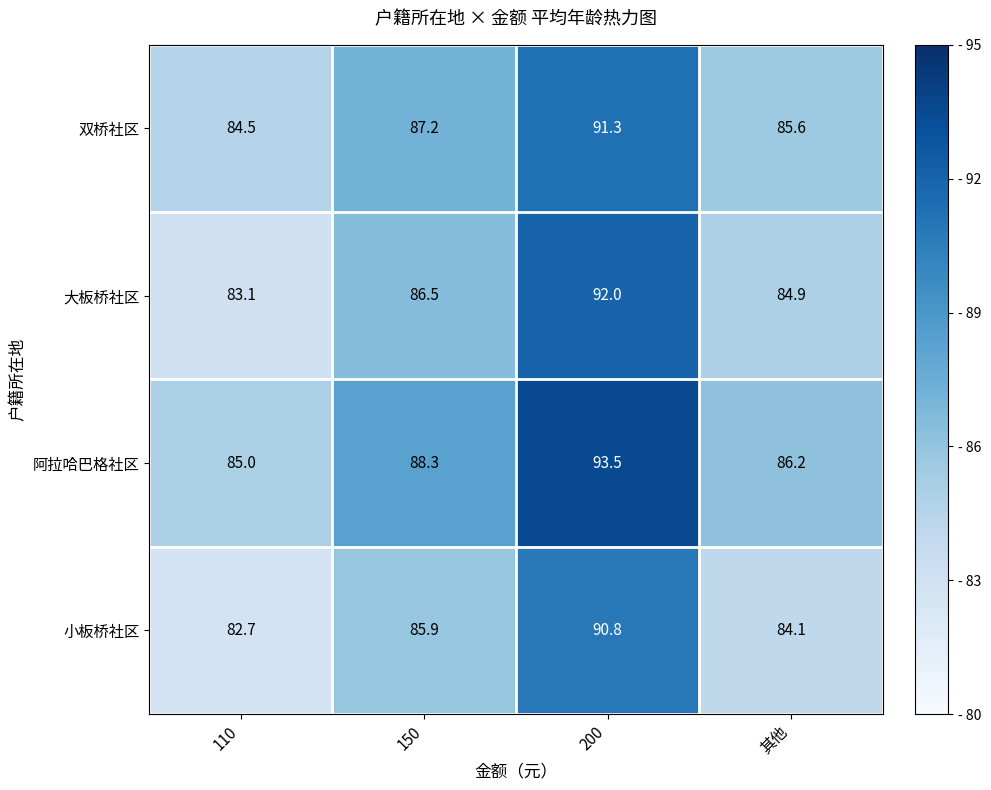

The 大板桥社区 series shows 55.0 at 200. True or false?

False